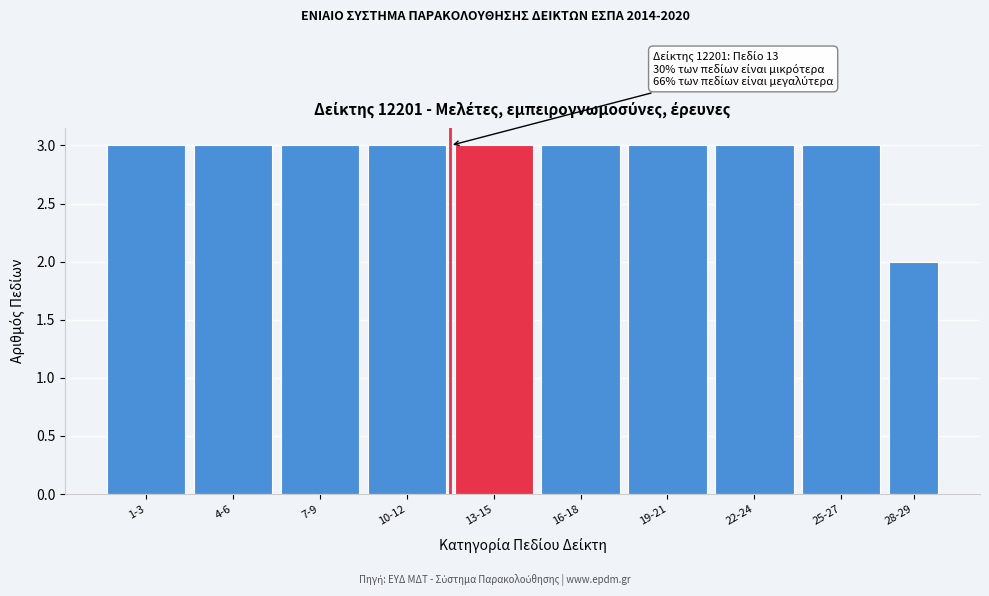

Reading left to right, extract all data points from this chart.

1-3=3	4-6=3	7-9=3	10-12=3	13-15=3	16-18=3	19-21=3	22-24=3	25-27=3	28-29=2